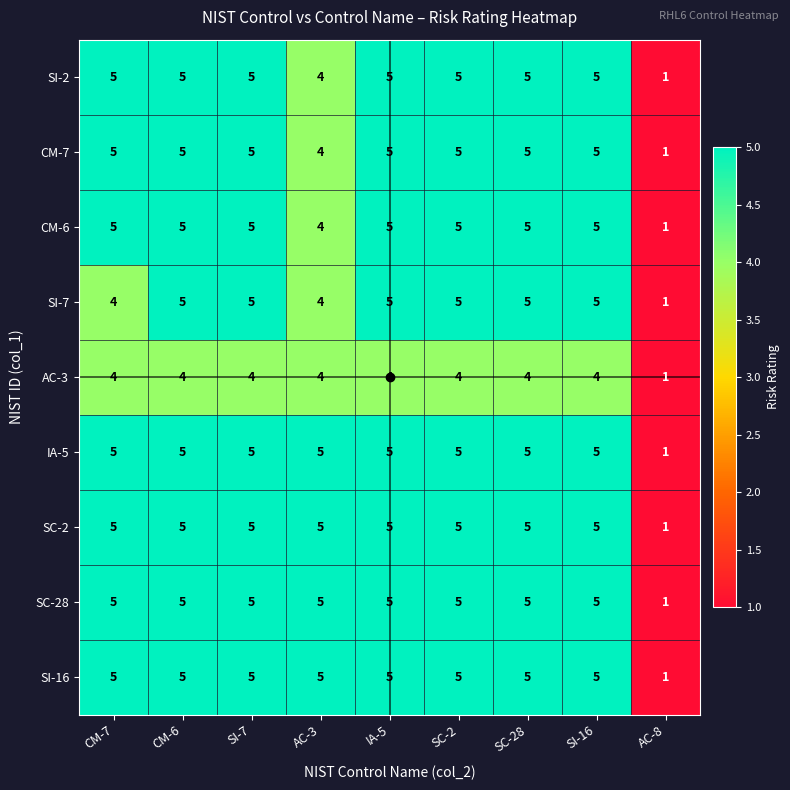

What is the total value across all series at CM-7?

43